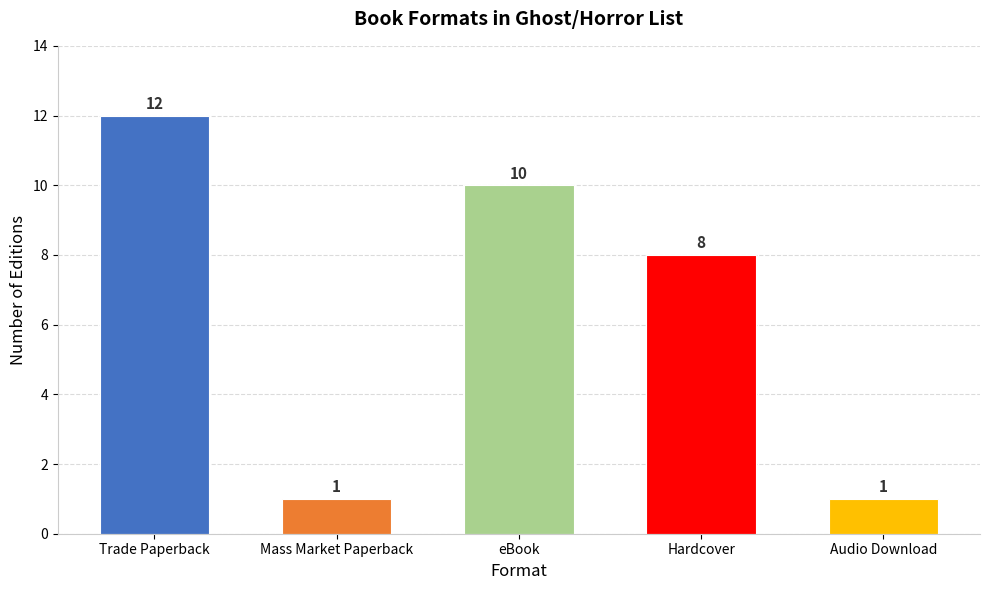

What is the sum of all values?

32